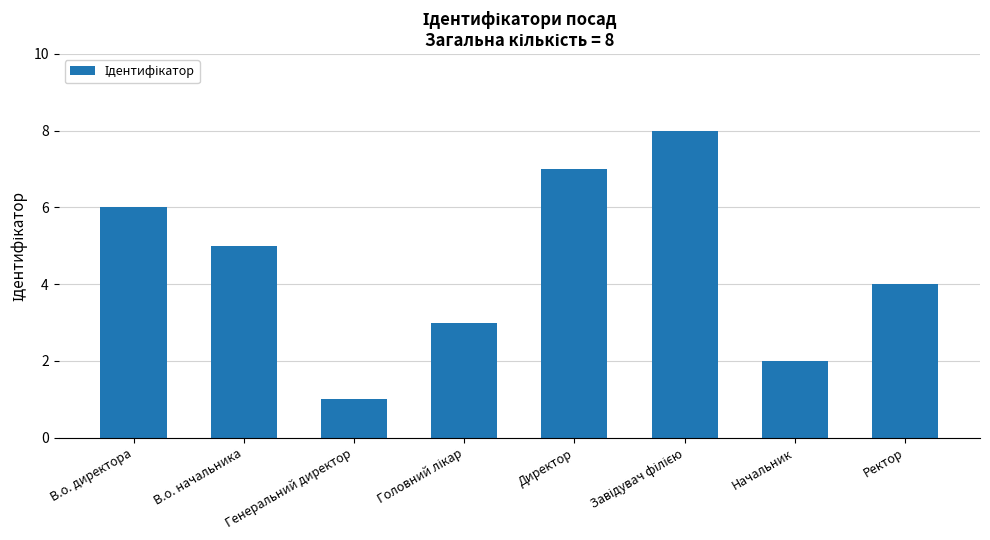

True or false: the data shows 1 at Начальник.

False